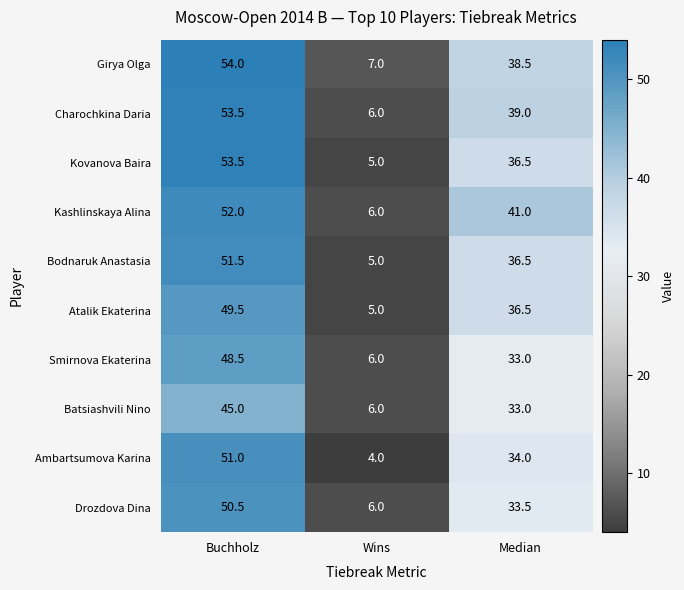

Reading left to right, extract all data points from this chart.

Girya Olga: Buchholz=54.0	Wins=7.0	Median=38.5
Charochkina Daria: Buchholz=53.5	Wins=6.0	Median=39.0
Kovanova Baira: Buchholz=53.5	Wins=5.0	Median=36.5
Kashlinskaya Alina: Buchholz=52.0	Wins=6.0	Median=41.0
Bodnaruk Anastasia: Buchholz=51.5	Wins=5.0	Median=36.5
Atalik Ekaterina: Buchholz=49.5	Wins=5.0	Median=36.5
Smirnova Ekaterina: Buchholz=48.5	Wins=6.0	Median=33.0
Batsiashvili Nino: Buchholz=45.0	Wins=6.0	Median=33.0
Ambartsumova Karina: Buchholz=51.0	Wins=4.0	Median=34.0
Drozdova Dina: Buchholz=50.5	Wins=6.0	Median=33.5